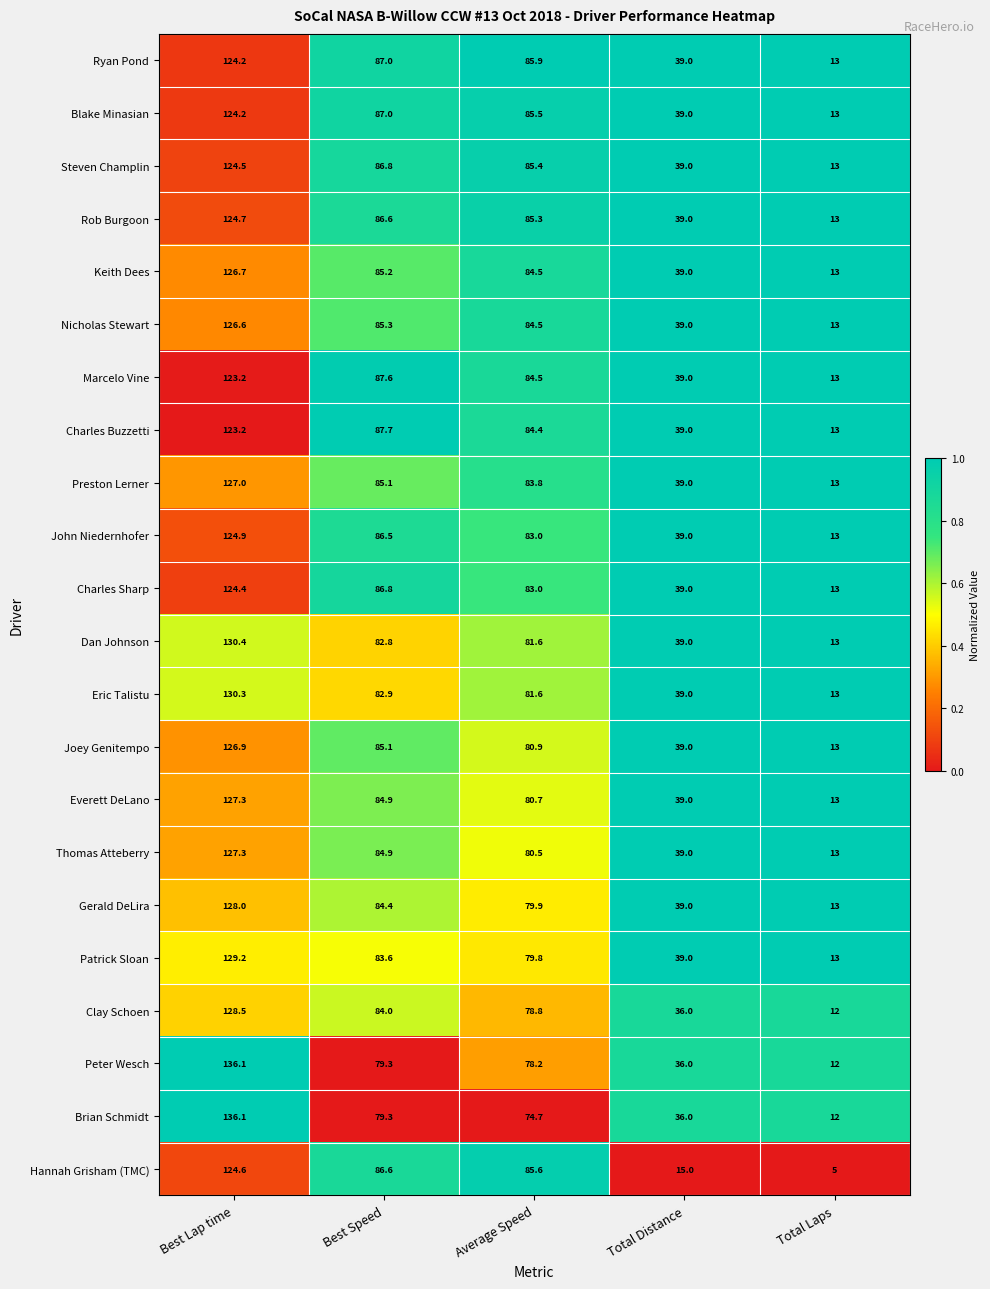

At which category is the sum across all series the highest?

Best Lap time